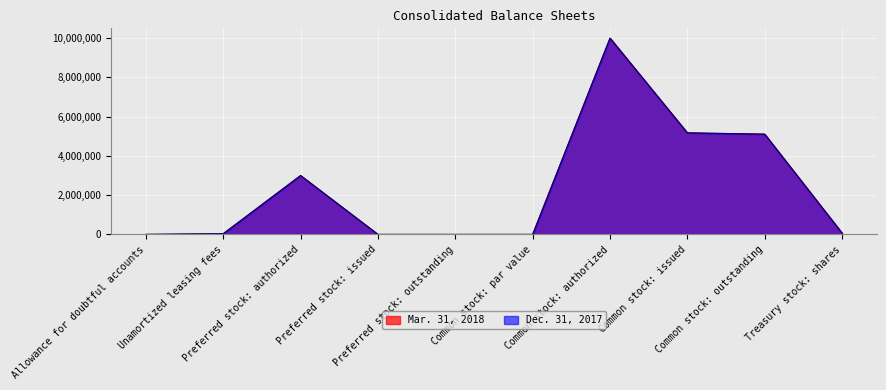

What is the difference between the Dec. 31, 2017 values at Common stock: issued and Common stock: authorized?

4826550